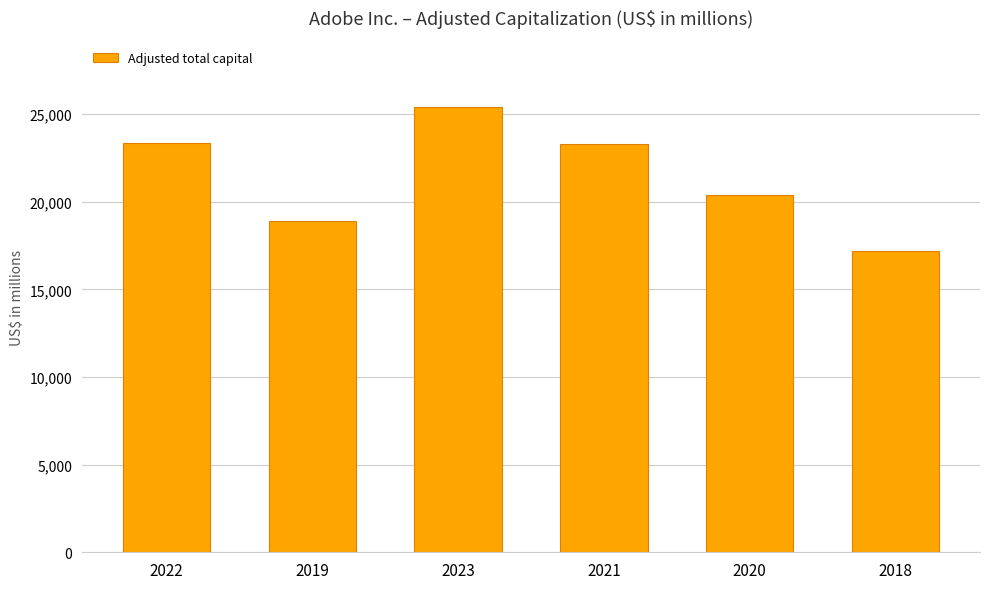

Is it true that the value at 2018 is 24179?

False